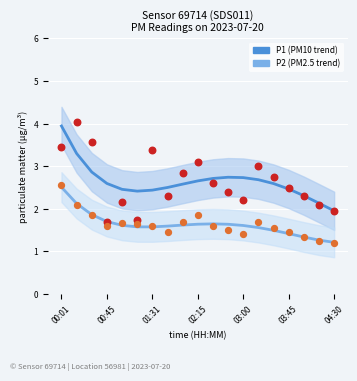

What are all the series names shown in the legend?

P1 (PM10), P2 (PM2.5)